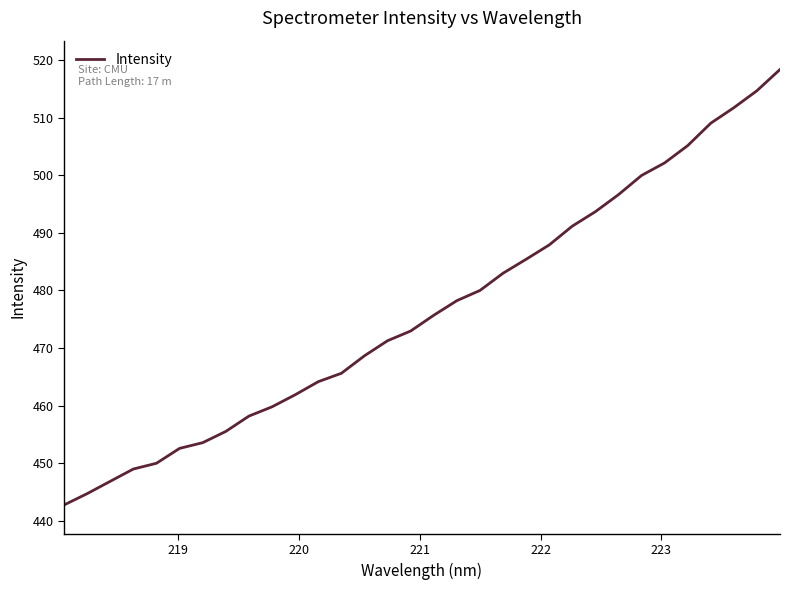

Reading left to right, list all the values displayed in this chart.

442.7	444.7	446.9	449.0	450.0	452.6	453.6	455.5	458.2	459.8	461.9	464.2	465.6	468.6	471.3	472.9	475.7	478.2	480.0	483.0	485.4	487.9	491.2	493.7	496.6	500.0	502.1	505.1	509.0	511.7	514.7	518.3